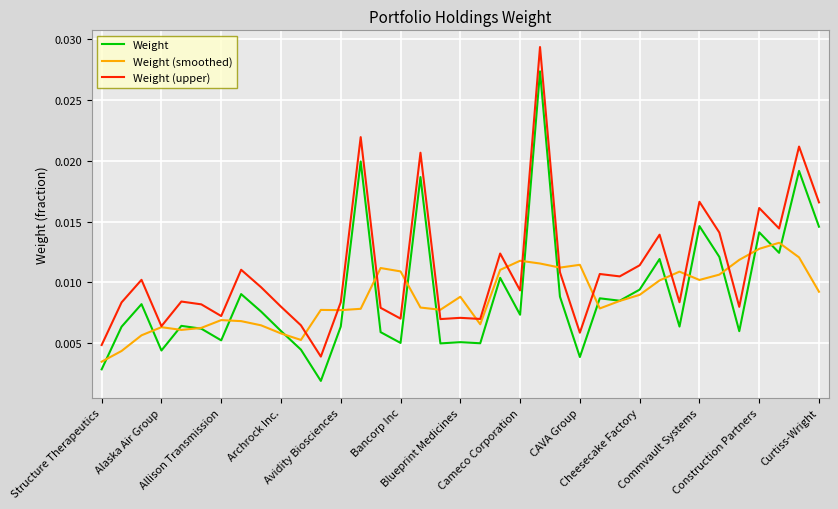

True or false: Weight (upper) and Weight intersect in this chart.

False